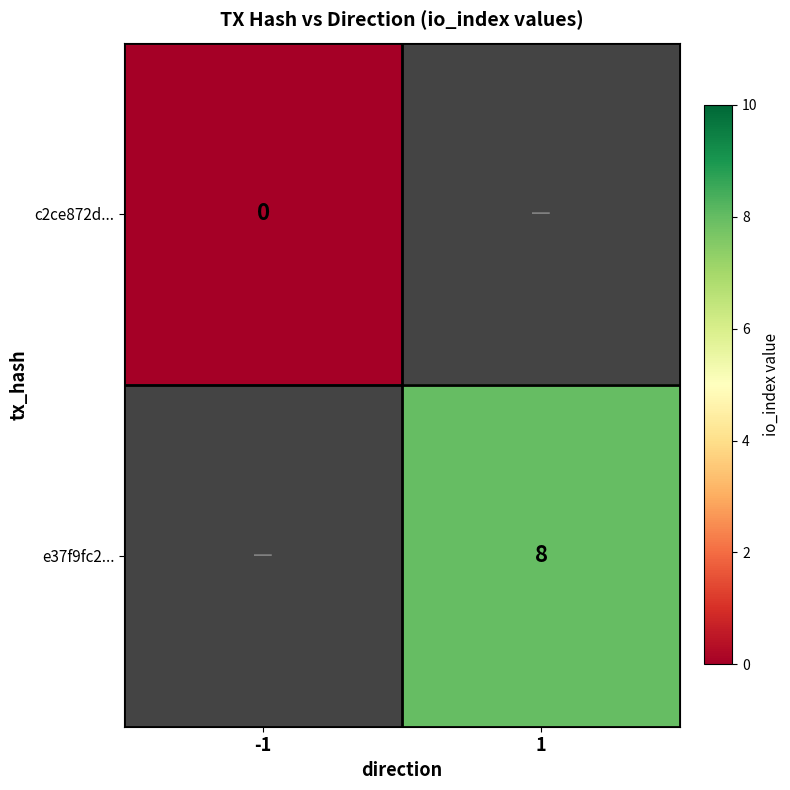

The e37f9fc2... series shows 3 at 1. True or false?

False